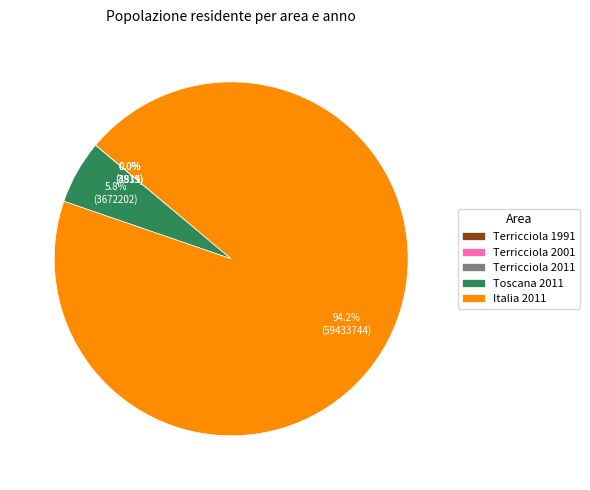

What percentage is the Toscana 2011 slice, to the nearest percent?

6%